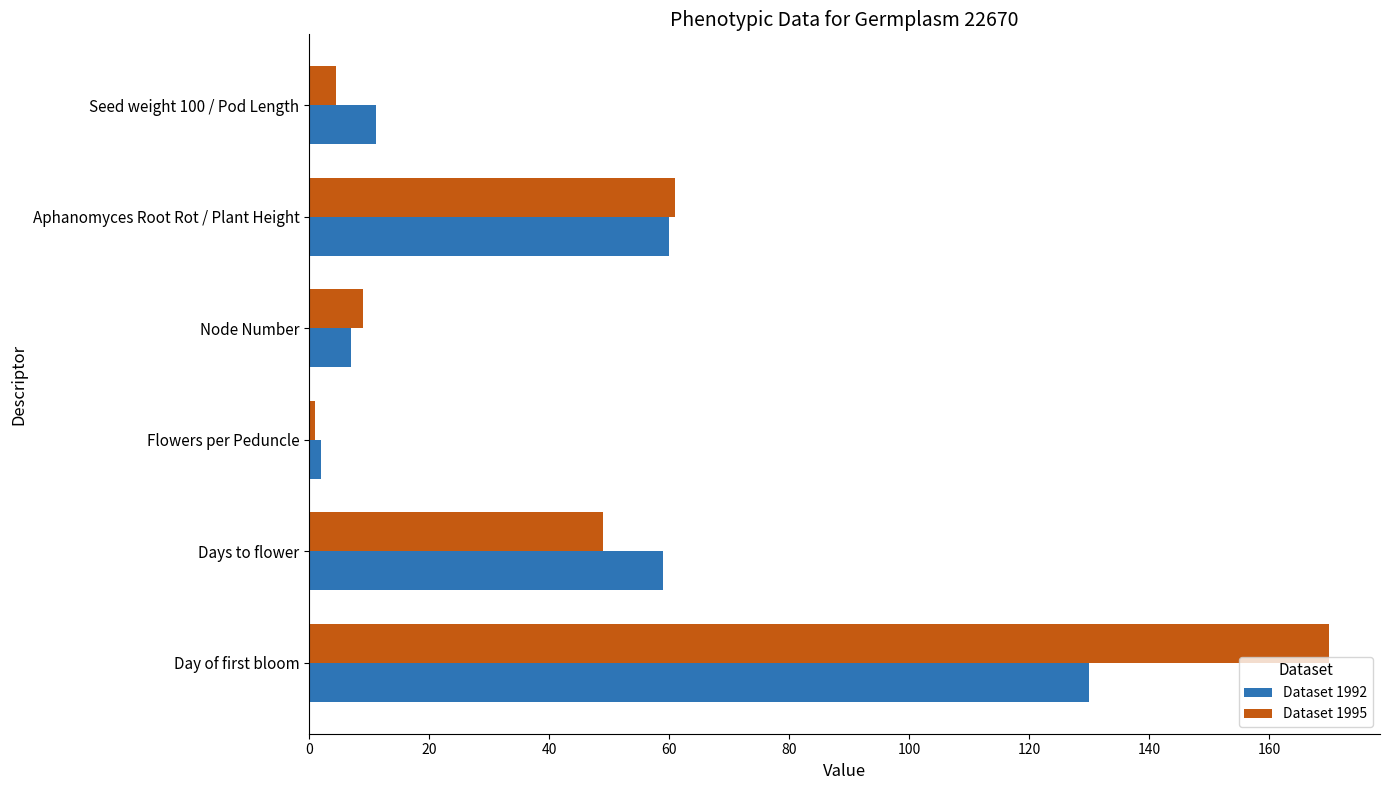

List the series in order of their peak value, lowest first.

Dataset 1992, Dataset 1995